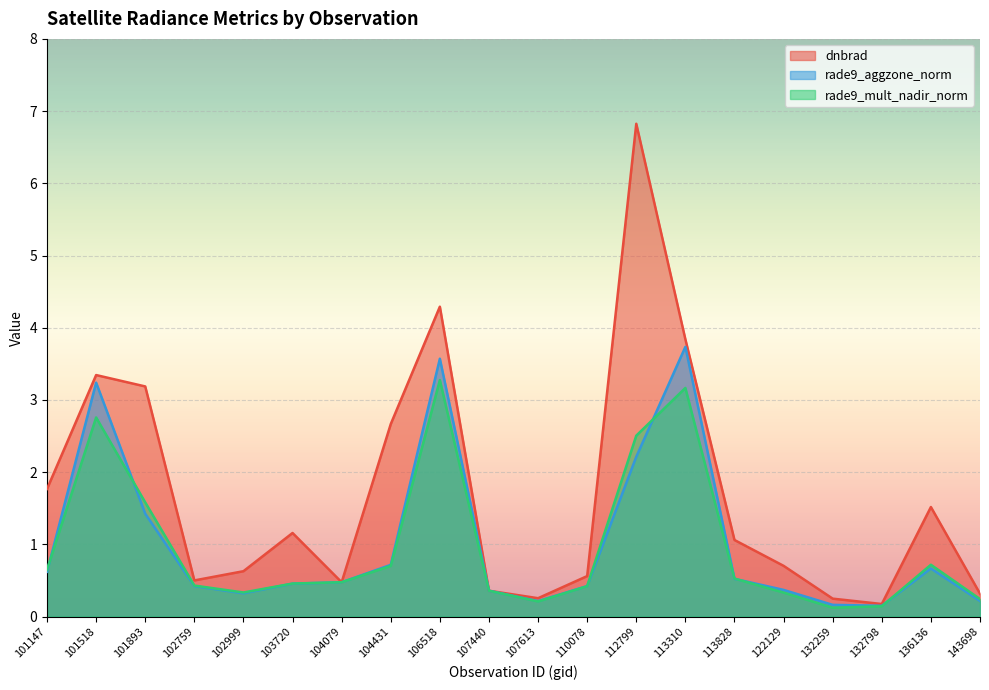

Is it true that rade9_mult_nadir_norm equals 1.5 at 112799?

False